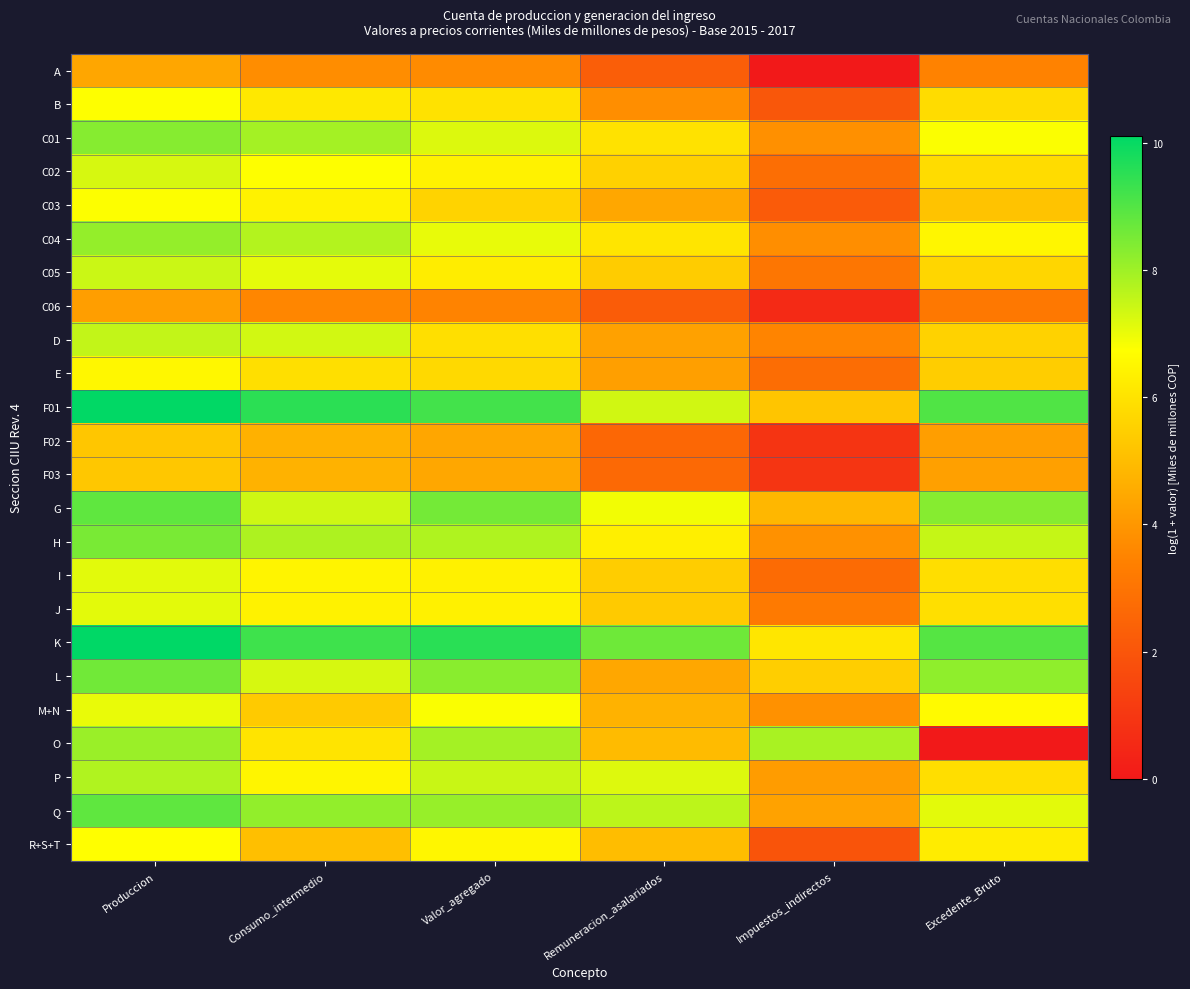

Between Valor_agregado and Produccion, which is larger?

Produccion